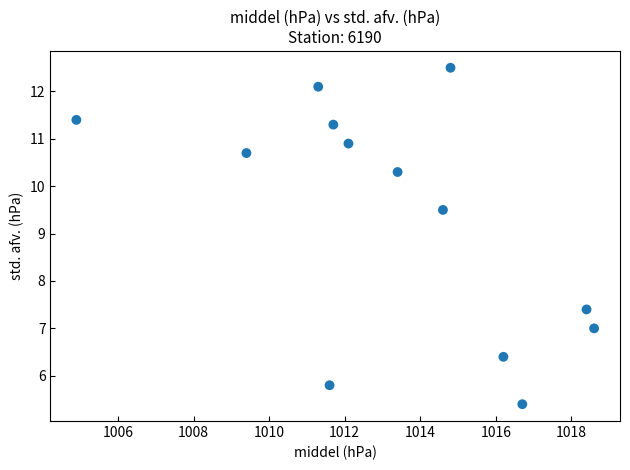

What Y value in the scatter plot is closest to 8?

7.4